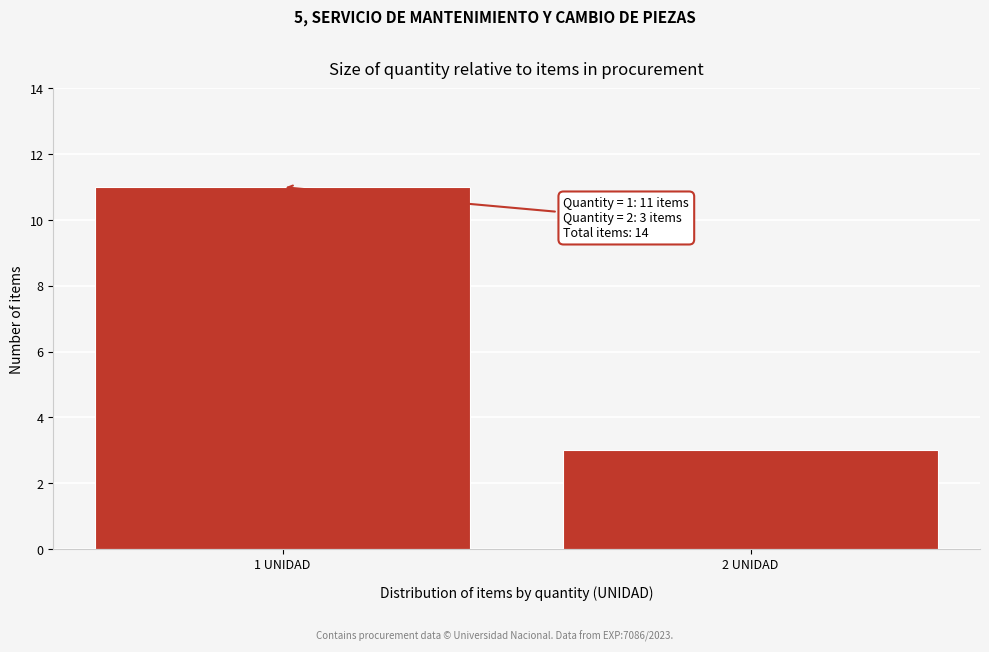

Reading left to right, transcribe all the data shown in this chart.

11	3